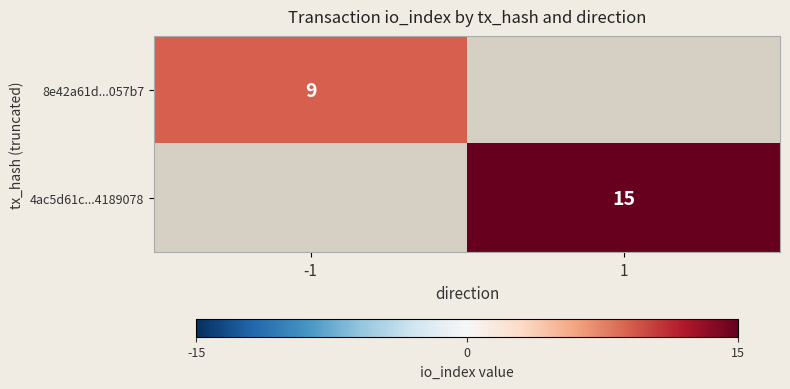

Is it true that 8e42a61d...057b7 equals 13 at -1?

False